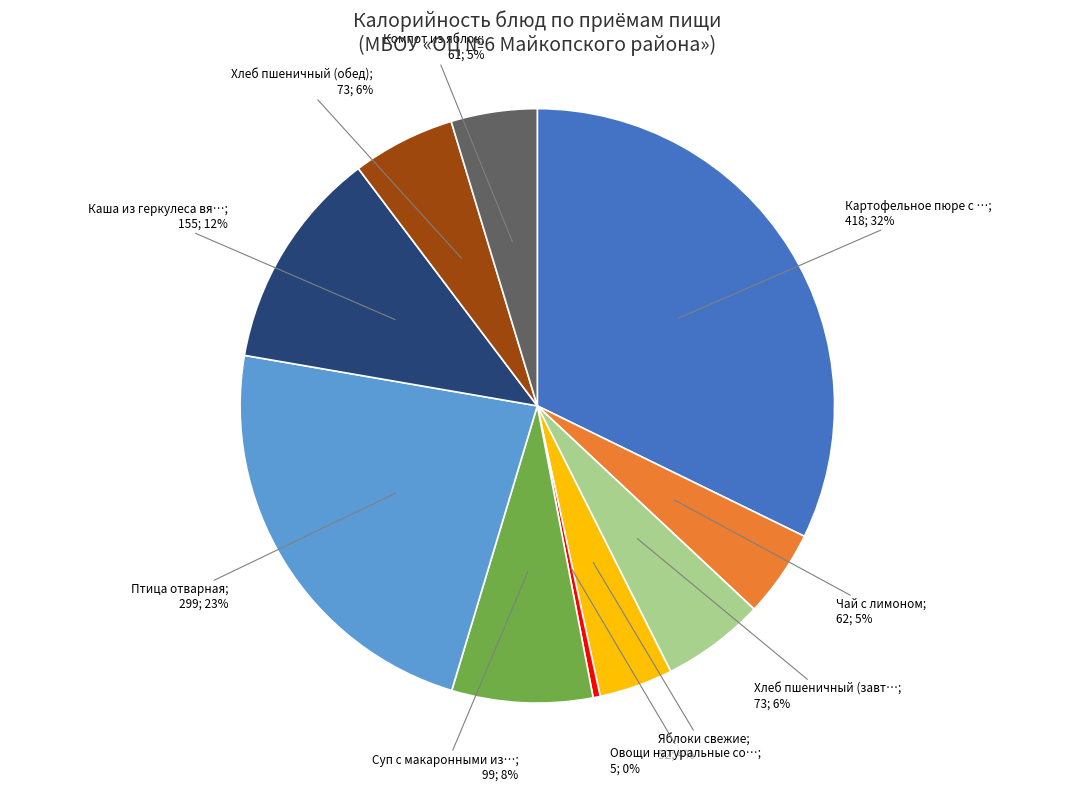

To the nearest percent, what is the difference between the largest and smallest slice percentages?

32%